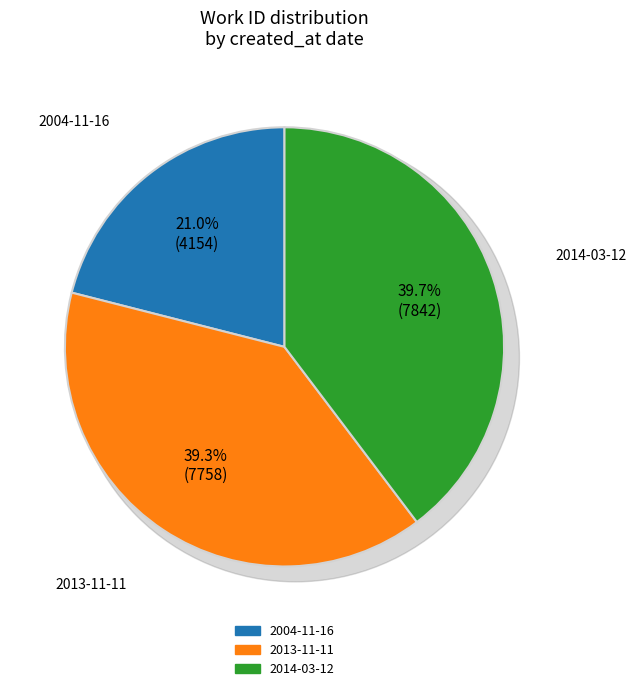

How many segments does this pie chart have?

3